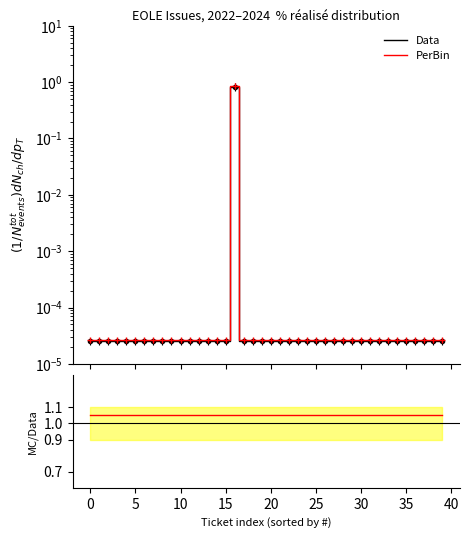

True or false: PerBin has more than 1 points higher than both neighbors.

False